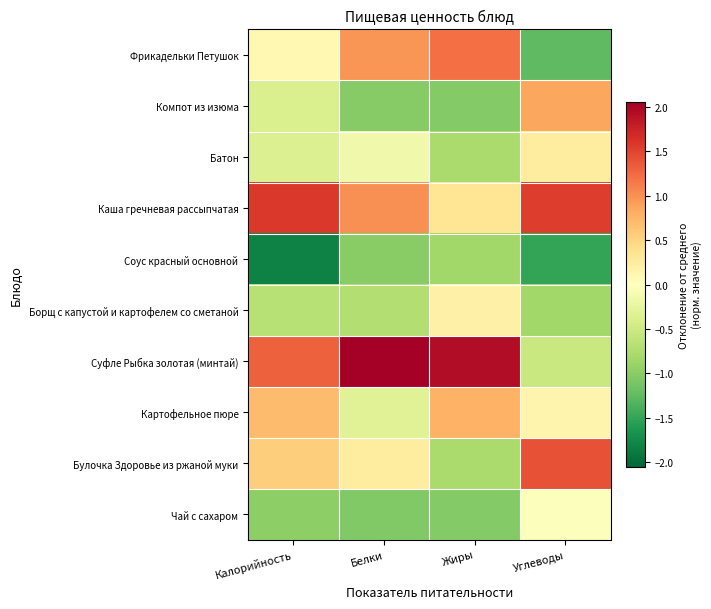

Between Белки and Углеводы, which series saw the biggest shift?

Суфле Рыбка золотая (минтай)